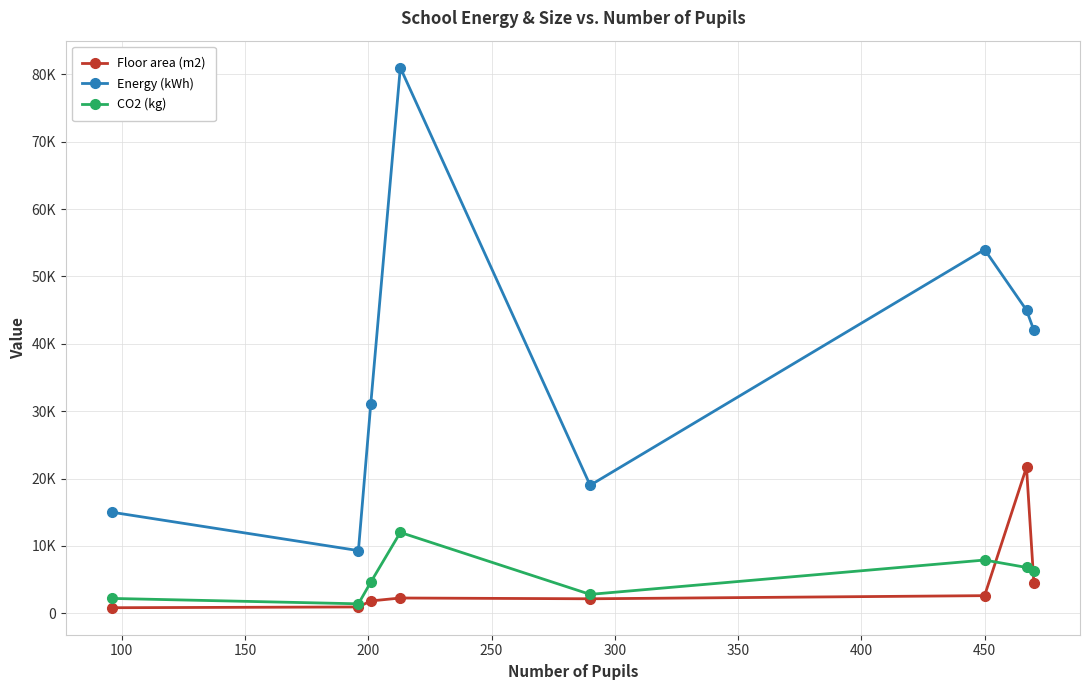

What are all the series names shown in the legend?

Floor area (m2), Energy (kWh), CO2 (kg)